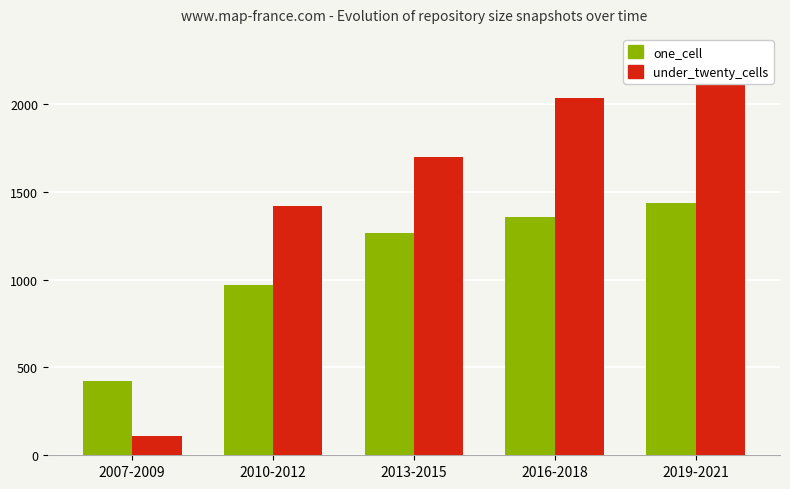

At which category does the chart reach its minimum across all series?

2007-2009